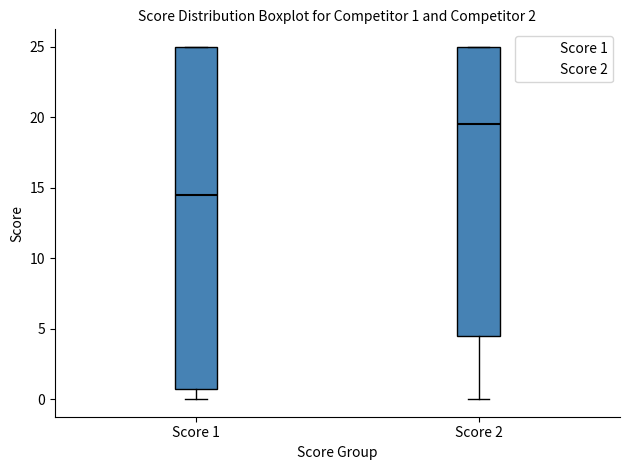

Which box's median line is the lowest?

Score 1